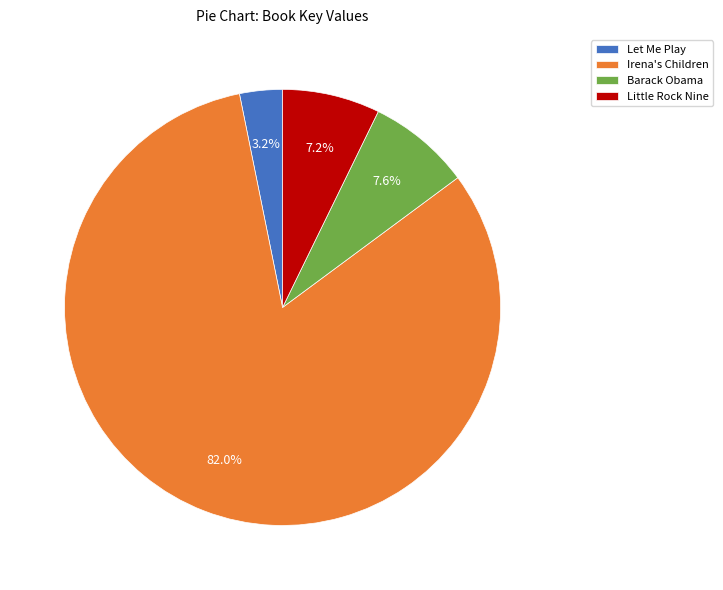

True or false: Little Rock Nine accounts for 1% of the total.

False